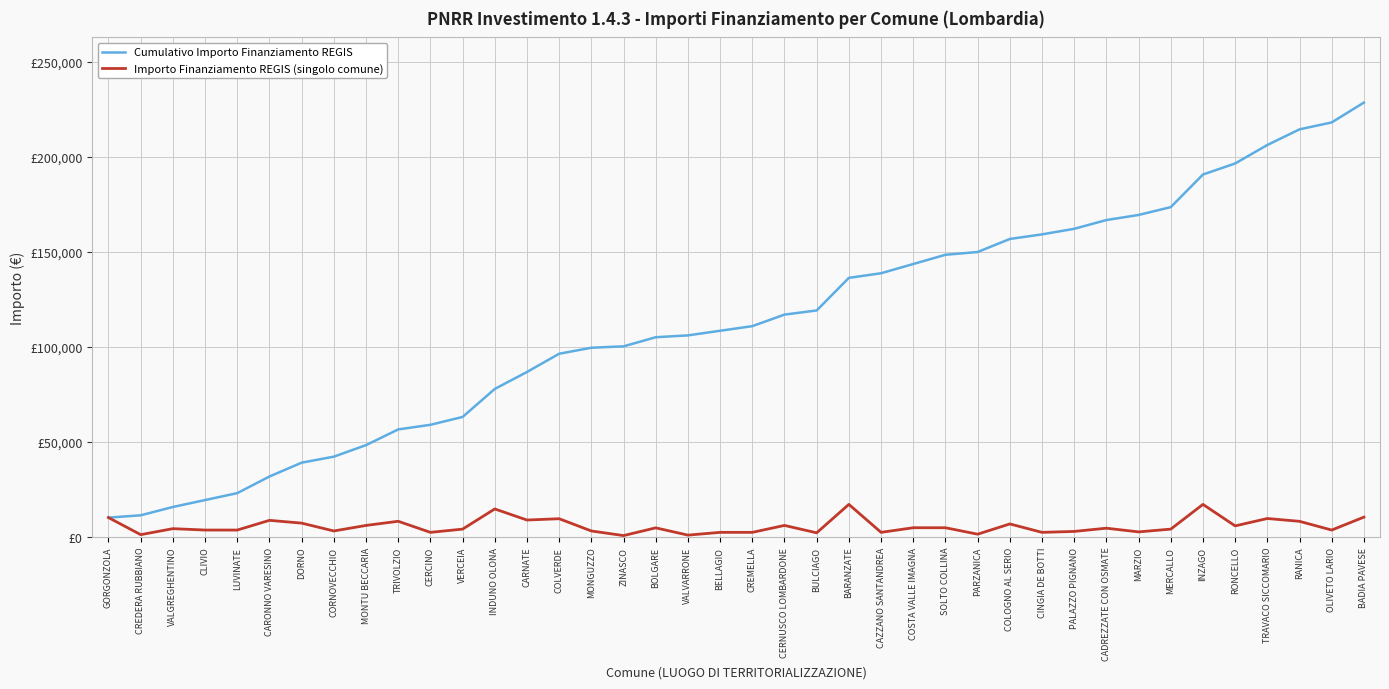

What is the difference between the Cumulativo Importo Finanziamento REGIS values at BOLGARE and BADIA PAVESE?

123507